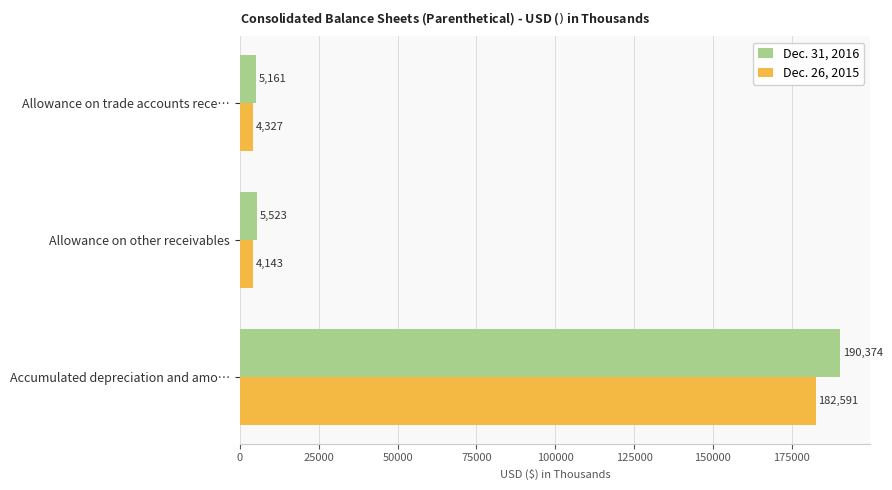

Which series has the largest total across all categories?

Dec. 31, 2016